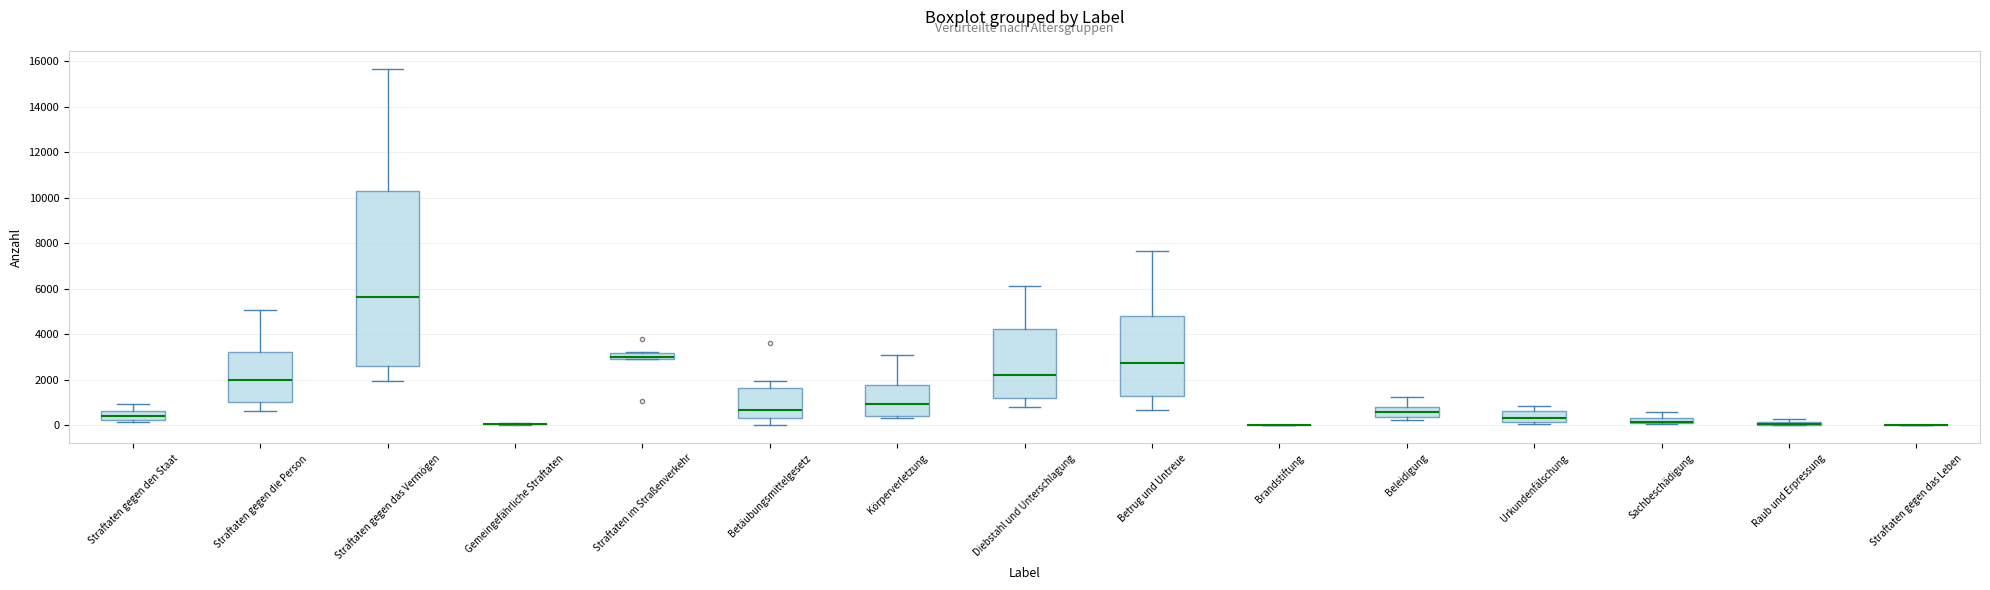

Where is the lower edge of the box for Diebstahl und Unterschlagung on the y-axis? The values are not printed on the chart, so give them approximately, as read against the axis.

1200